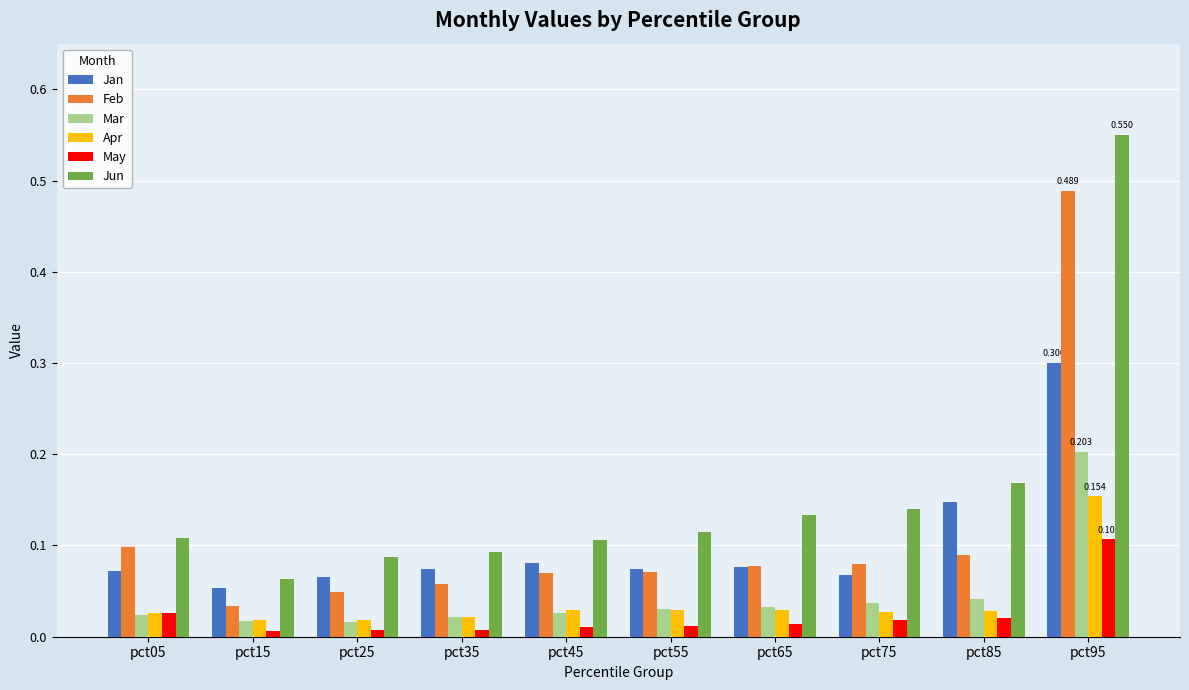

Which series changed the most between pct65 and pct85?

Jan